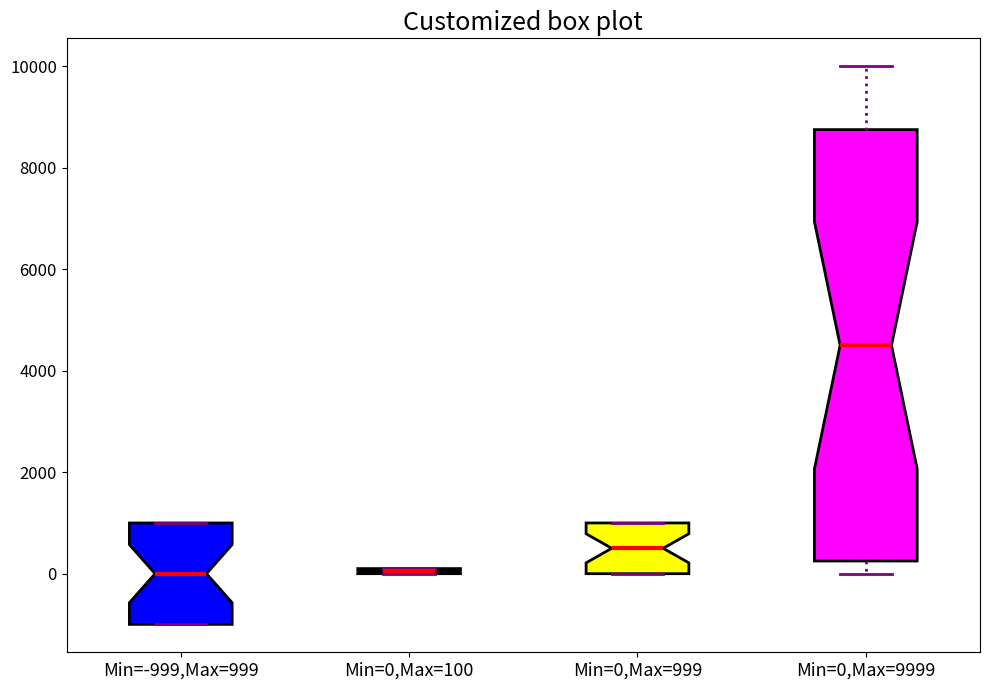

Comparing the boxes themselves (not the whiskers), which one is the tallest?

Min=0,Max=9999